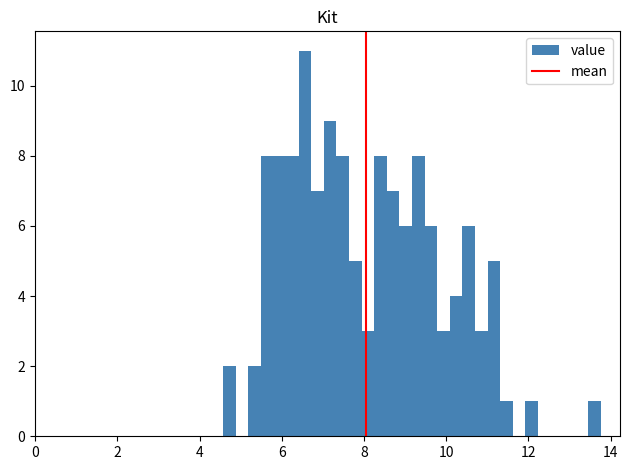

Around what value on the x-axis is the tallest bar? Give the approximate position of its centre, as read against the axis.

6.6